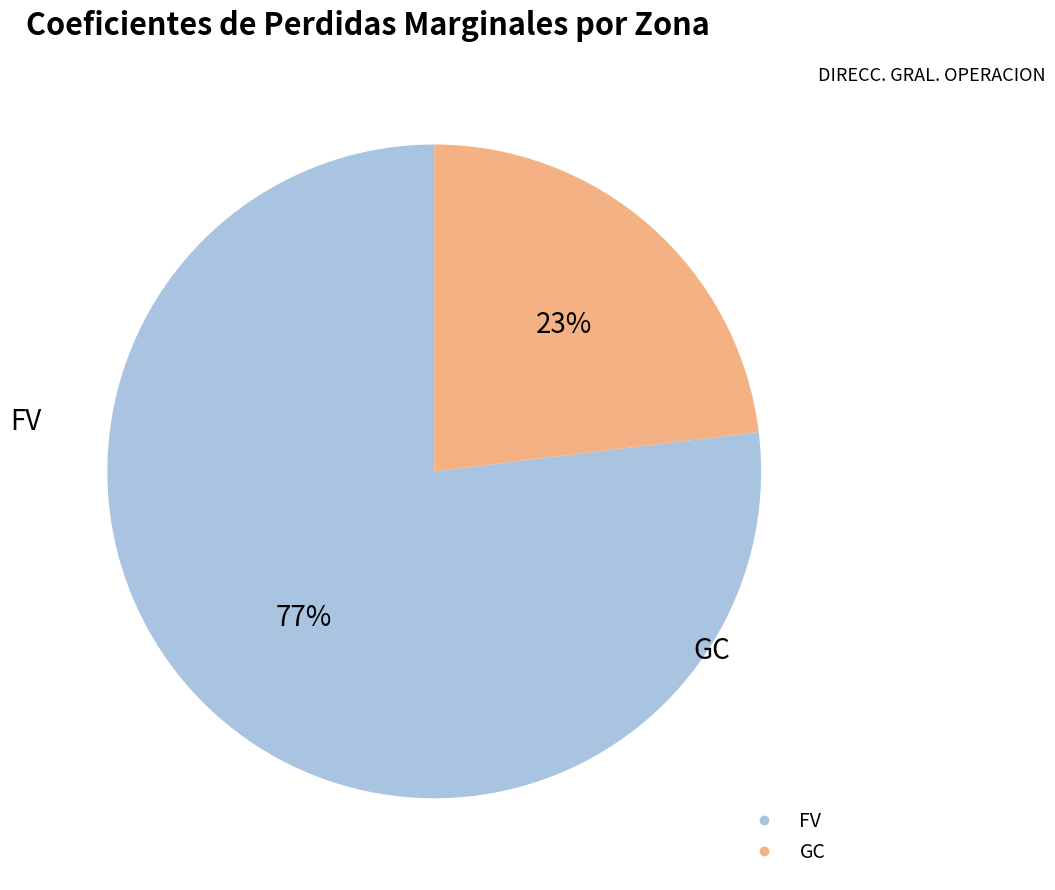

To the nearest percent, what is the average slice percentage?

50%